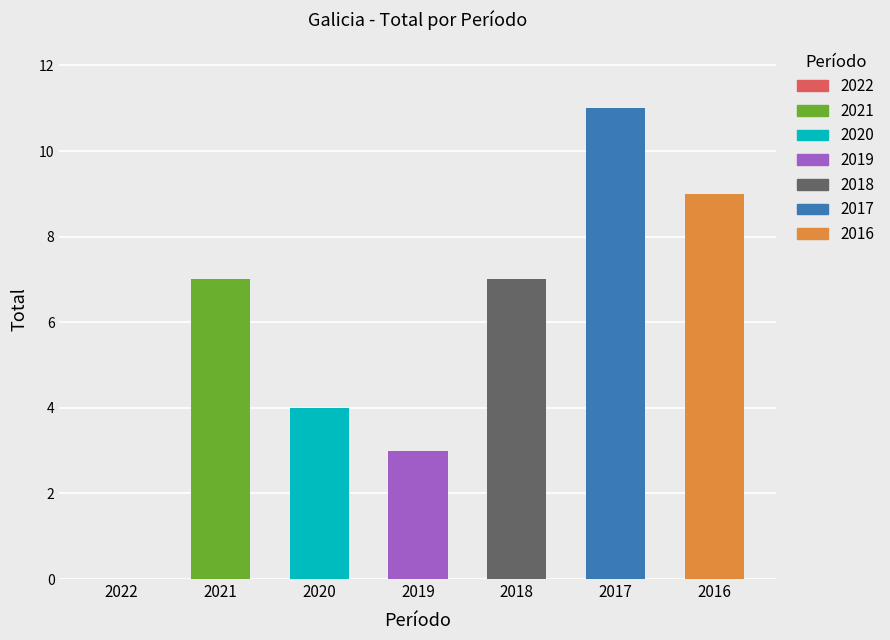

Rank the categories by value from highest to lowest.

2017, 2016, 2021, 2018, 2020, 2019, 2022